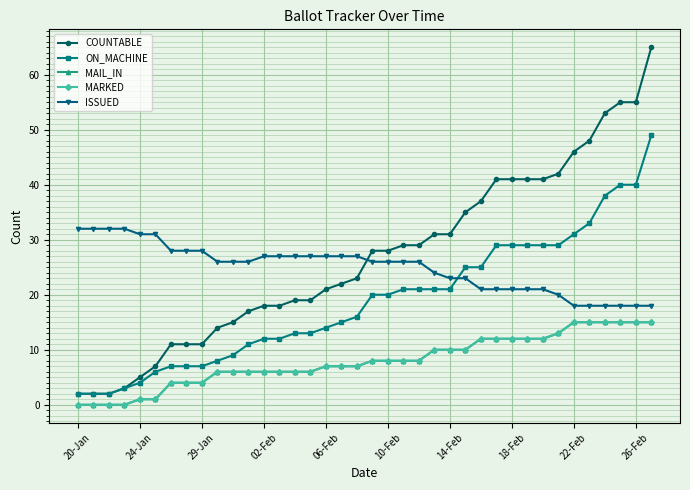

True or false: MARKED and MAIL_IN cross at least once.

False